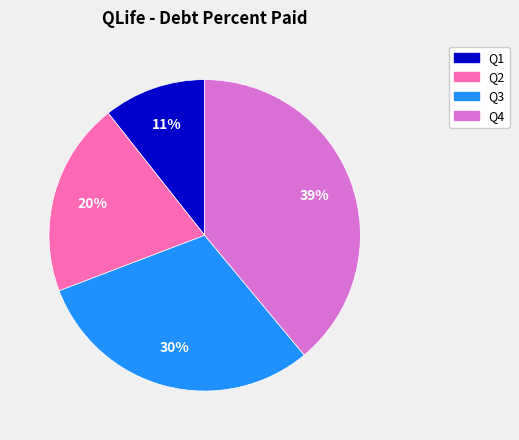

To the nearest percent, what is the difference between the largest and smallest slice percentages?

28%